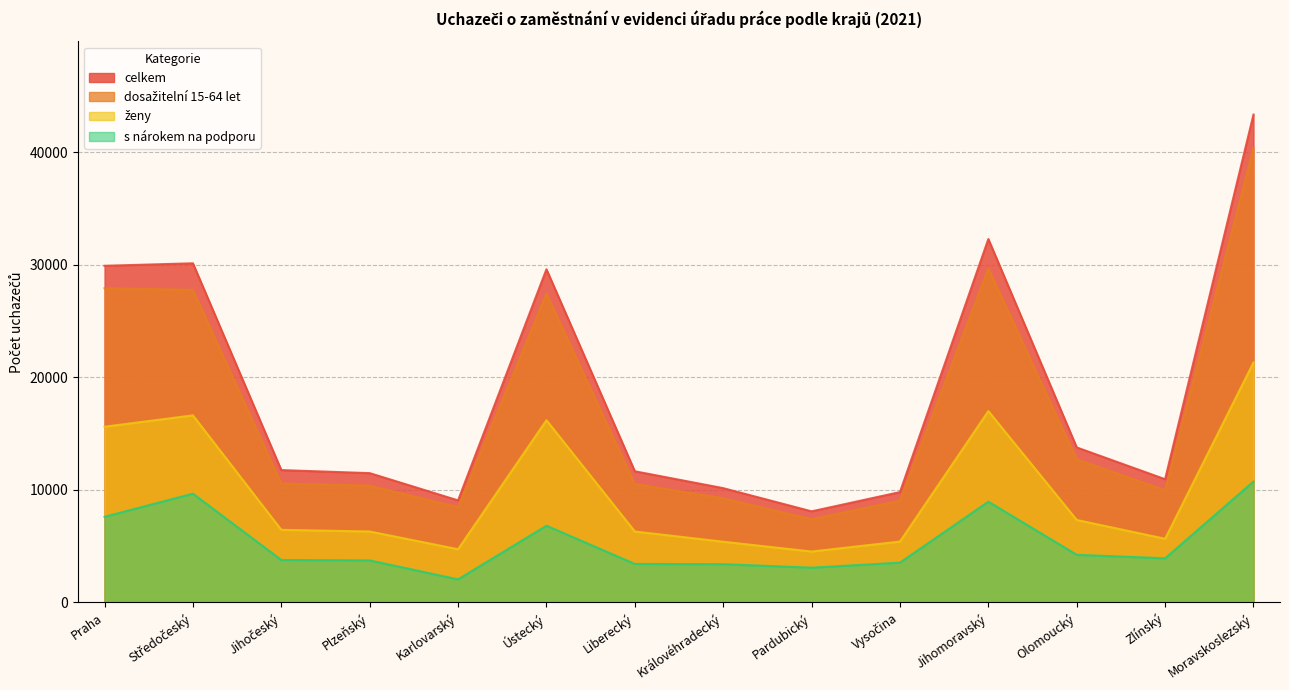

True or false: s nárokem na podporu and ženy cross at least once.

False